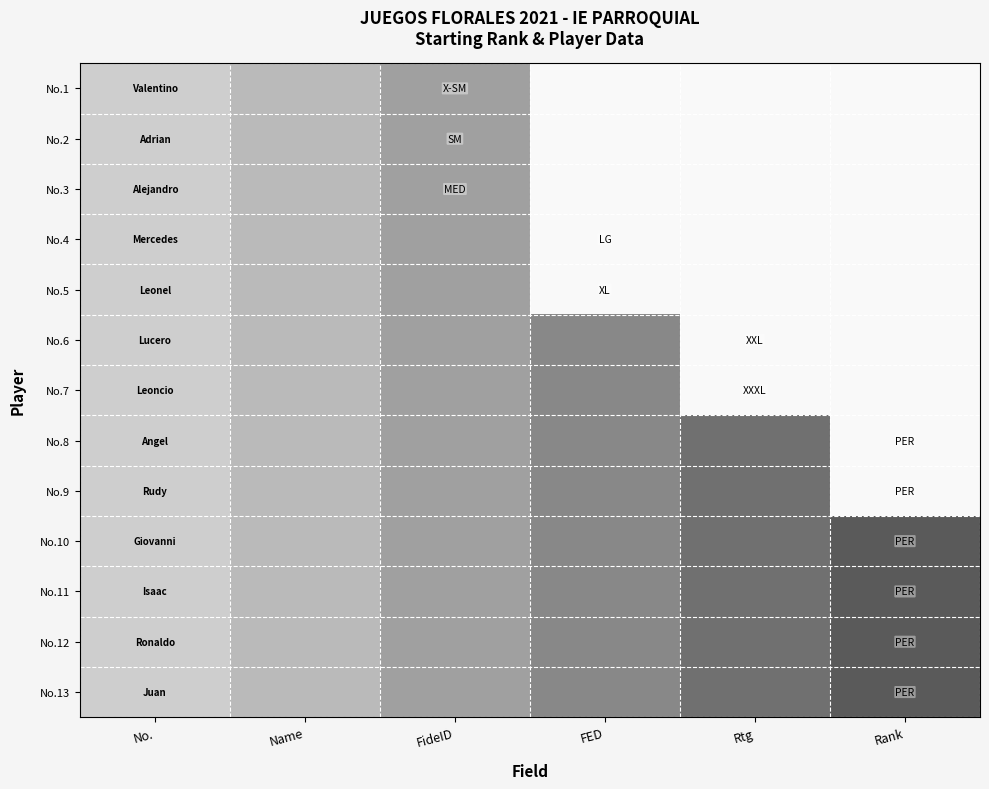

What is the total value across all series at Name?

5.0